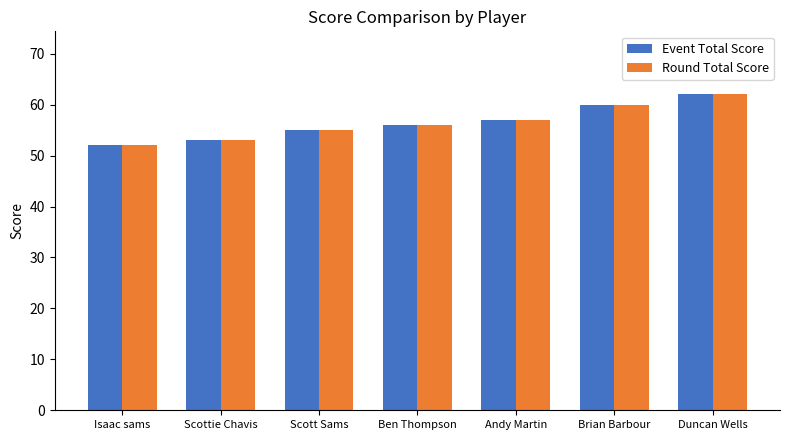

How many Round Total Score values are between 53 and 60?

5